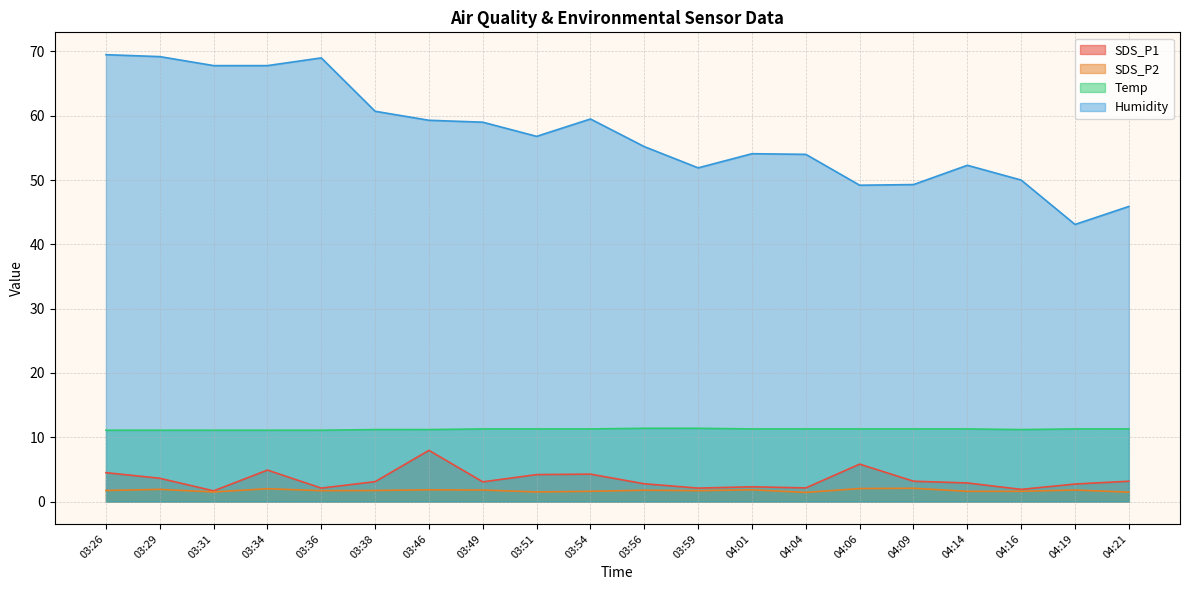

The SDS_P2 series shows 0.9 at 03:54. True or false?

False